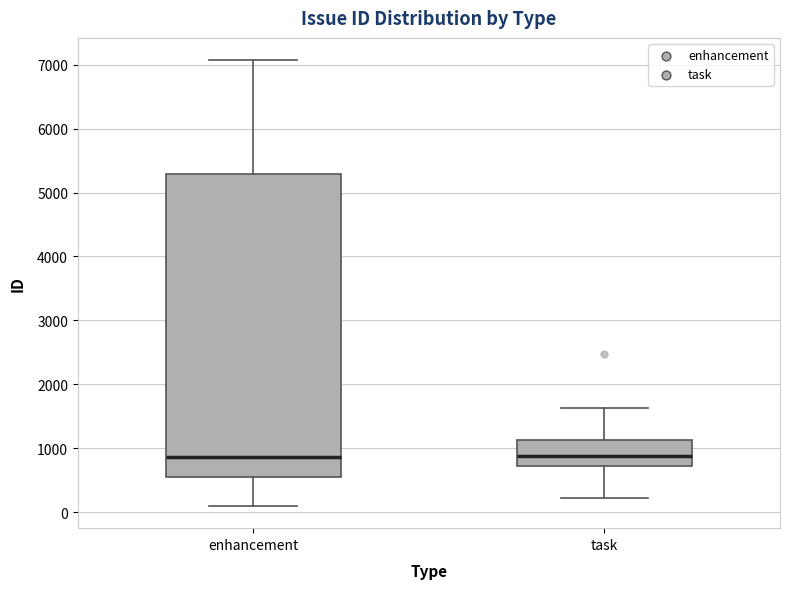

Reading left to right, transcribe this box plot: for each box, give where its median line is, the range the box spans, and where its two whiskers end, as read against the y-axis. The values are not printed on the chart, so give them approximately, as read against the axis.

enhancement: median 900, box 600 to 5300, whiskers 100 to 7100
task: median 900, box 700 to 1100, whiskers 200 to 1600